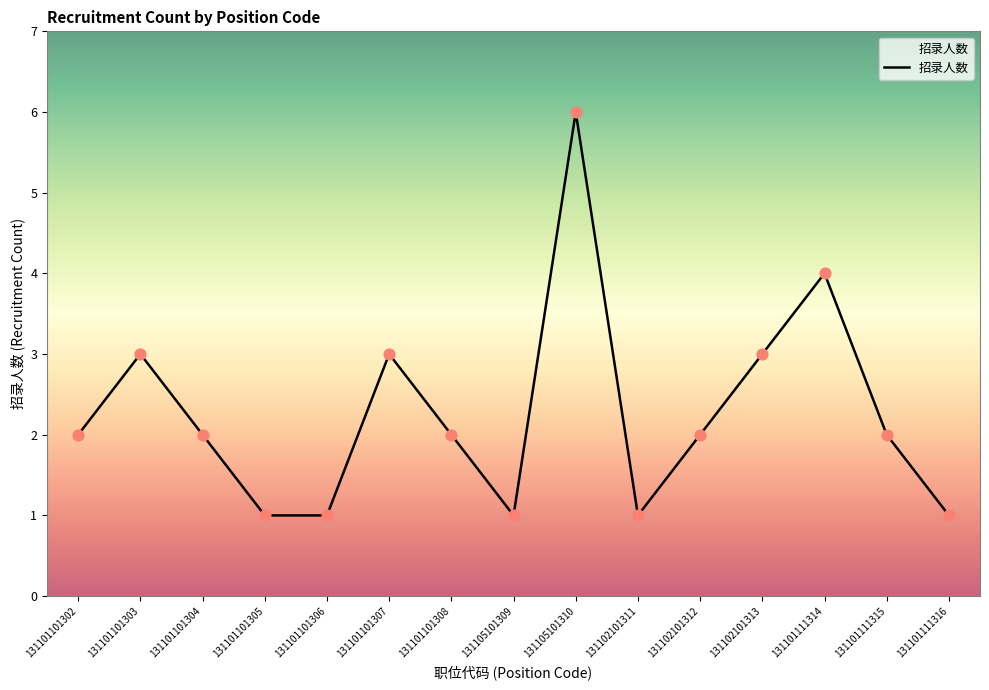

What is the change in value from 131101101308 to 131102101311?

-1